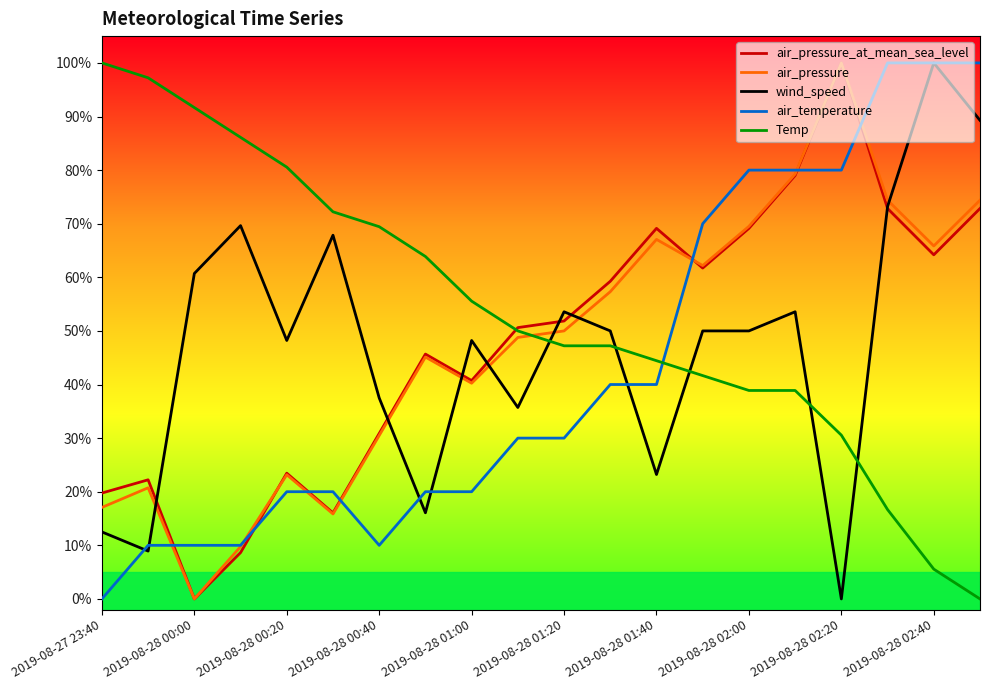

What are all the series names shown in the legend?

air_pressure_at_mean_sea_level, air_pressure, wind_speed, air_temperature, Temp